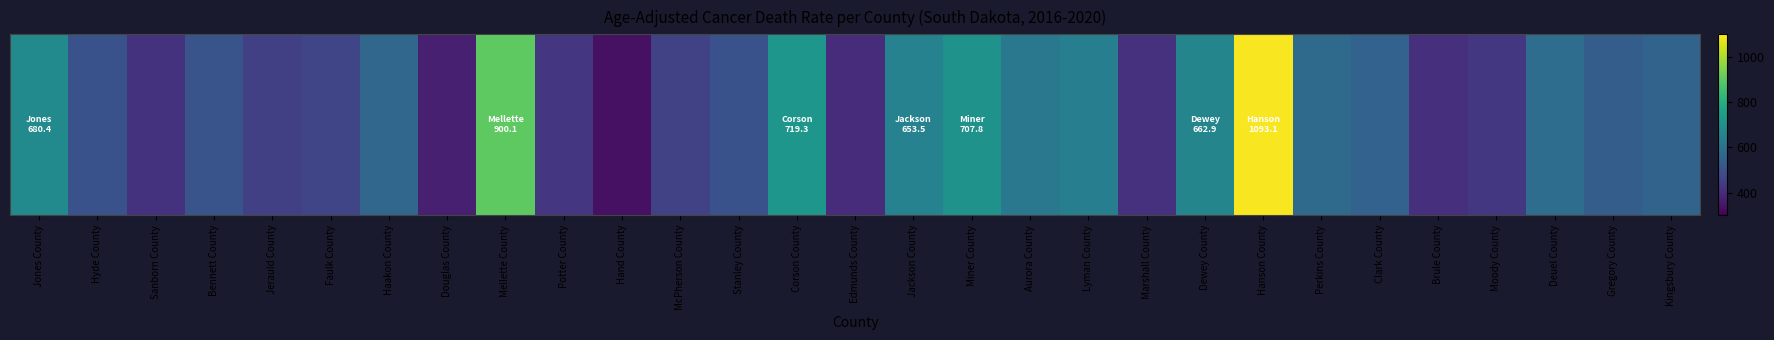

Reading left to right, list all the values displayed in this chart.

Jones County=680.4	Hyde County=501.5	Sanborn County=416.8	Bennett County=507.1	Jerauld County=450.8	Faulk County=467.7	Haakon County=565.6	Douglas County=370.4	Mellette County=900.1	Potter County=425.1	Hand County=334.7	McPherson County=455.0	Stanley County=500.5	Corson County=719.3	Edmunds County=401.5	Jackson County=653.5	Miner County=707.8	Aurora County=621.6	Lyman County=641.9	Marshall County=413.3	Dewey County=662.9	Hanson County=1093.1	Perkins County=576.7	Clark County=550.7	Brule County=408.2	Moody County=430.4	Deuel County=587.1	Gregory County=534.5	Kingsbury County=554.4